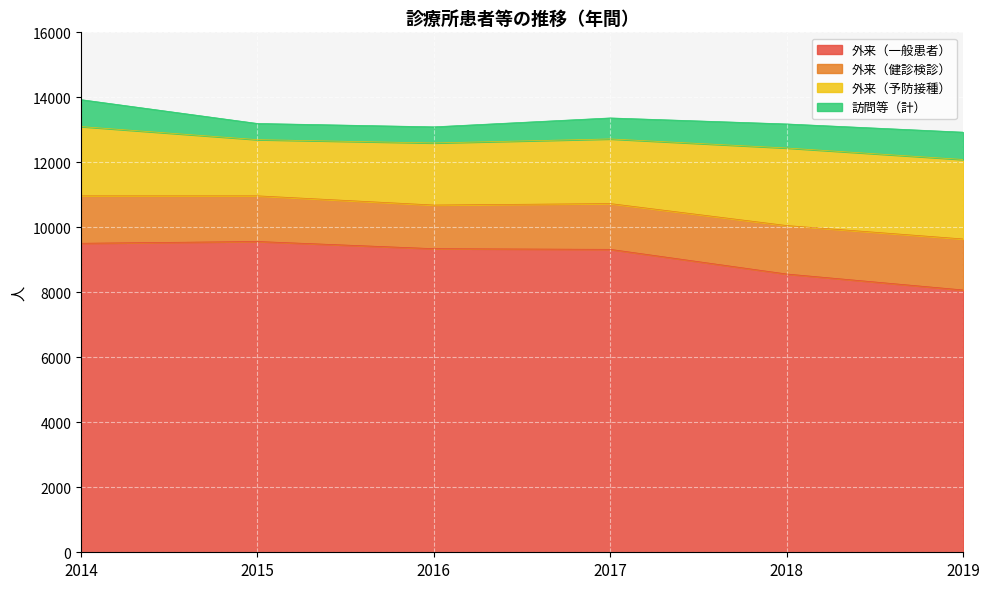

Where does the 訪問等（計） series first go above 740?

2014